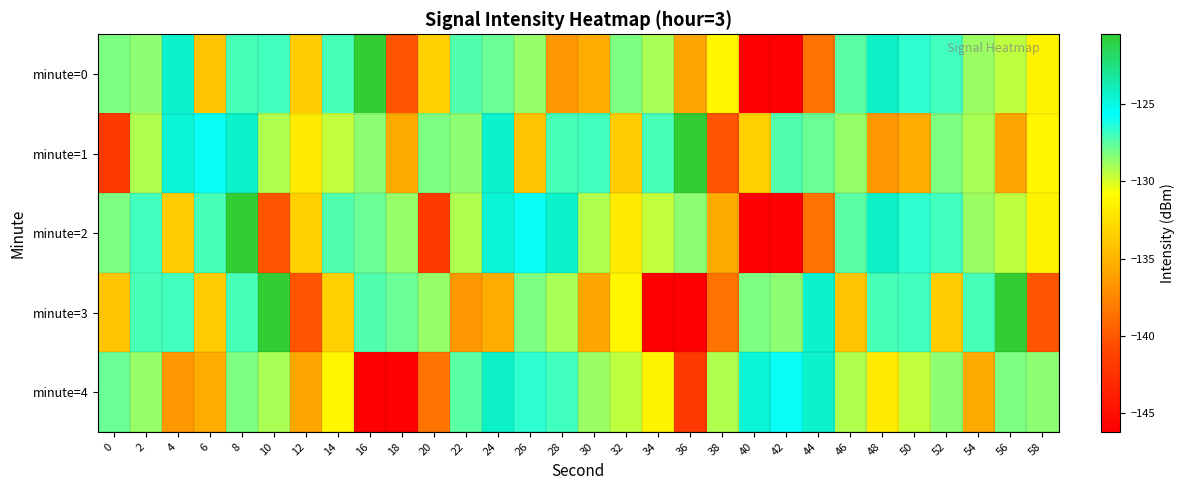

Reading right to left, transcribe all the data shown in this chart.

minute=0: 58=-131.4	56=-129.4	54=-128.8	52=-127.0	50=-126.6	48=-124.3	46=-127.4	44=-138.5	42=-146.2	40=-146.2	38=-131.3	36=-135.8	34=-129.1	32=-128.2	30=-135.5	28=-136.6	26=-128.7	24=-127.8	22=-127.3	20=-133.5	18=-140.2	16=-120.5	14=-127.1	12=-133.6	10=-126.9	8=-127.0	6=-134.1	4=-124.4	2=-128.5	0=-128.2
minute=1: 58=-131.3	56=-135.8	54=-129.1	52=-128.2	50=-135.5	48=-136.6	46=-128.7	44=-127.8	42=-127.3	40=-133.5	38=-140.2	36=-120.5	34=-127.1	32=-133.6	30=-126.9	28=-127.0	26=-134.1	24=-124.4	22=-128.5	20=-128.2	18=-135.7	16=-128.5	14=-129.5	12=-131.9	10=-129.1	8=-124.4	6=-125.9	4=-124.6	2=-129.2	0=-141.8
minute=2: 58=-131.4	56=-129.4	54=-128.8	52=-127.0	50=-126.6	48=-124.3	46=-127.4	44=-138.5	42=-146.2	40=-146.2	38=-135.7	36=-128.5	34=-129.5	32=-131.9	30=-129.1	28=-124.4	26=-125.9	24=-124.6	22=-129.2	20=-141.8	18=-128.7	16=-127.8	14=-127.3	12=-133.5	10=-140.2	8=-120.5	6=-127.1	4=-133.6	2=-126.9	0=-128.2
minute=3: 58=-140.2	56=-120.5	54=-127.1	52=-133.6	50=-126.9	48=-127.0	46=-134.1	44=-124.4	42=-128.5	40=-128.2	38=-138.5	36=-146.2	34=-146.2	32=-131.3	30=-135.8	28=-129.1	26=-128.2	24=-135.5	22=-136.6	20=-128.7	18=-127.8	16=-127.3	14=-133.5	12=-140.2	10=-120.5	8=-127.1	6=-133.6	4=-126.9	2=-127.0	0=-134.1
minute=4: 58=-128.5	56=-128.2	54=-135.7	52=-128.5	50=-129.5	48=-131.9	46=-129.1	44=-124.4	42=-125.9	40=-124.6	38=-129.2	36=-141.8	34=-131.4	32=-129.4	30=-128.8	28=-127.0	26=-126.6	24=-124.3	22=-127.4	20=-138.5	18=-146.2	16=-146.2	14=-131.3	12=-135.8	10=-129.1	8=-128.2	6=-135.5	4=-136.6	2=-128.7	0=-127.8